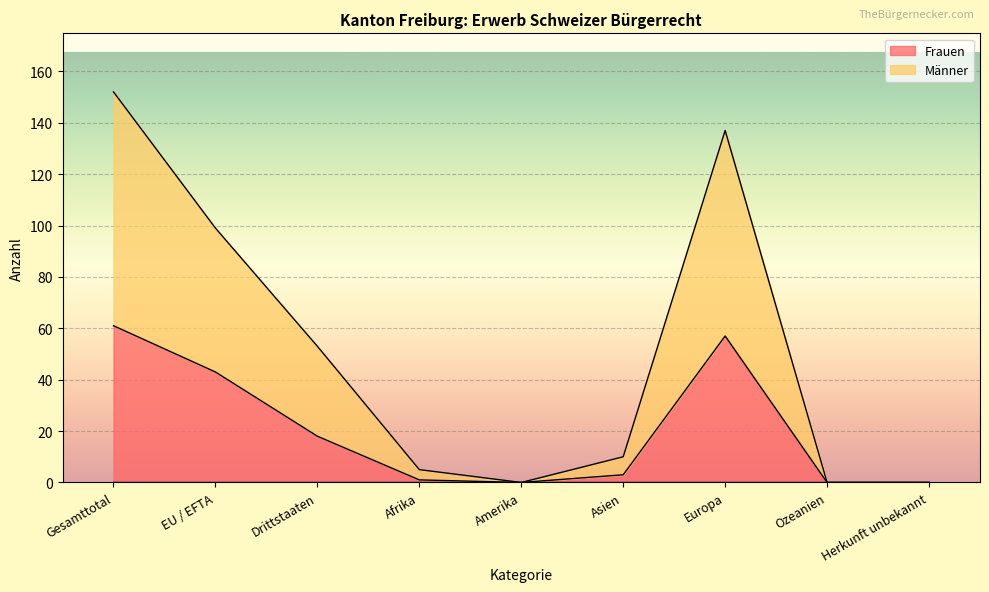

What is the greatest value displayed?

152